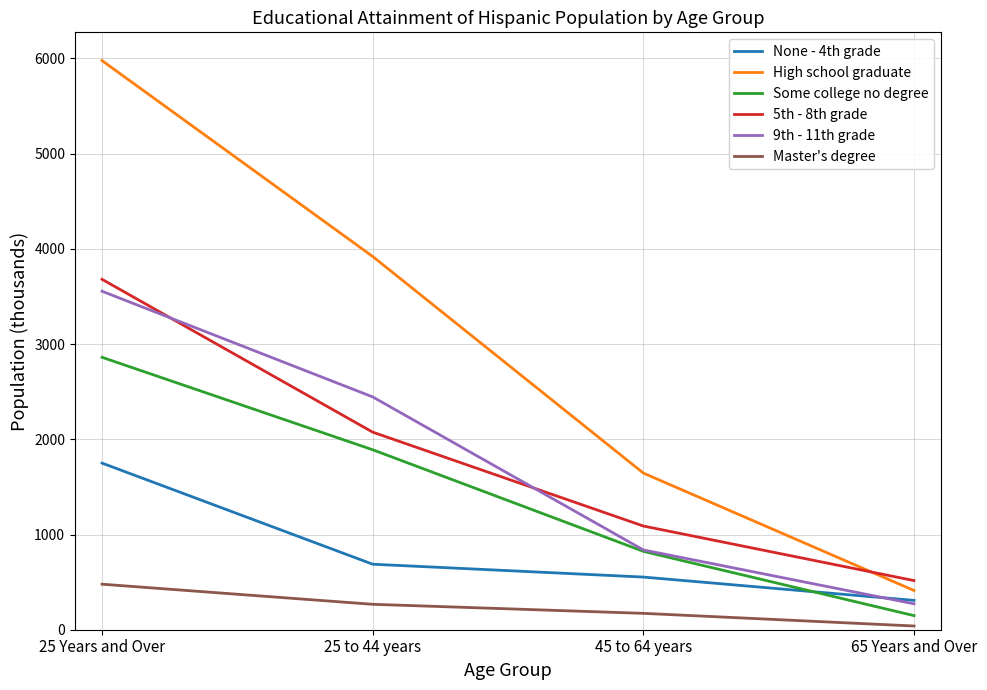

Rank the series by their maximum value, from lowest to highest.

Master's degree, None - 4th grade, Some college no degree, 9th - 11th grade, 5th - 8th grade, High school graduate